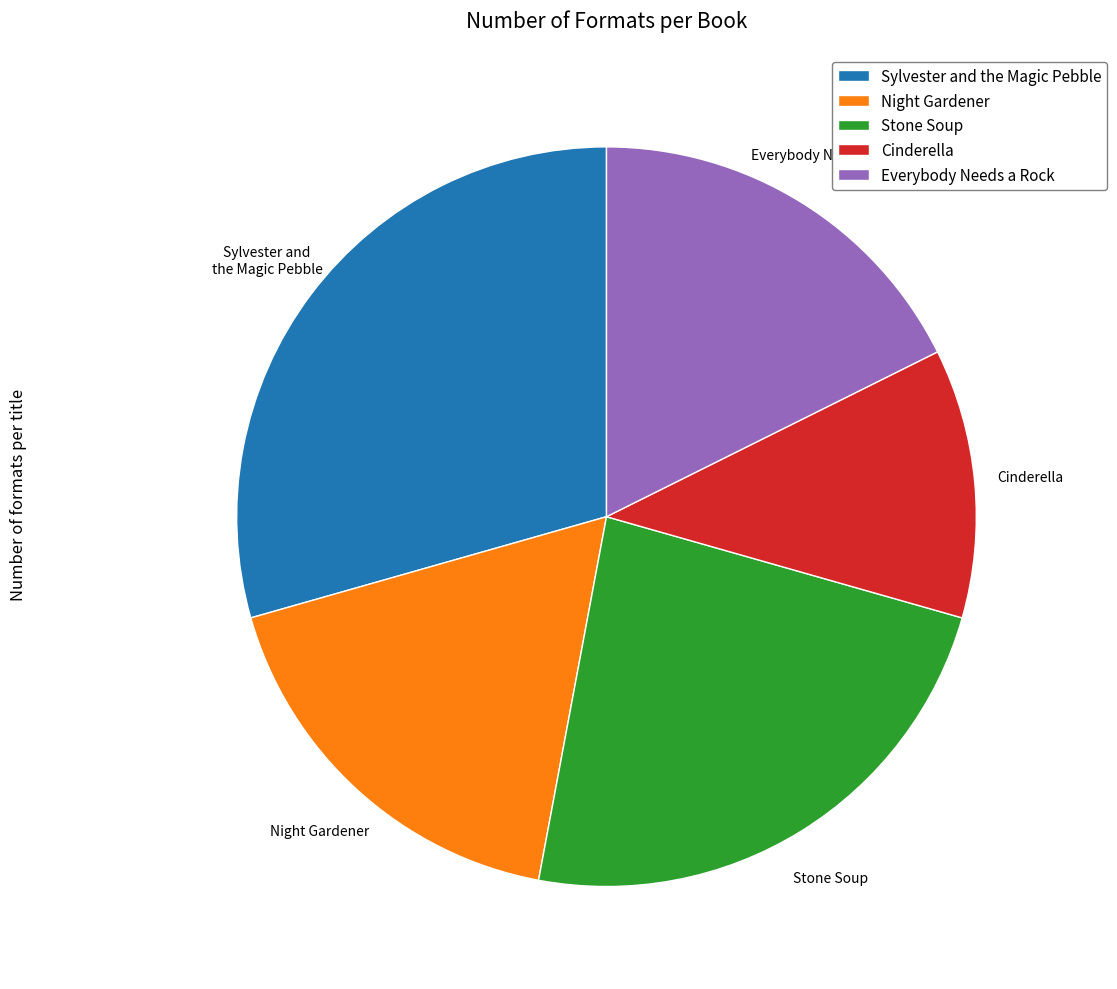

What is the smallest slice in the pie chart?

Cinderella